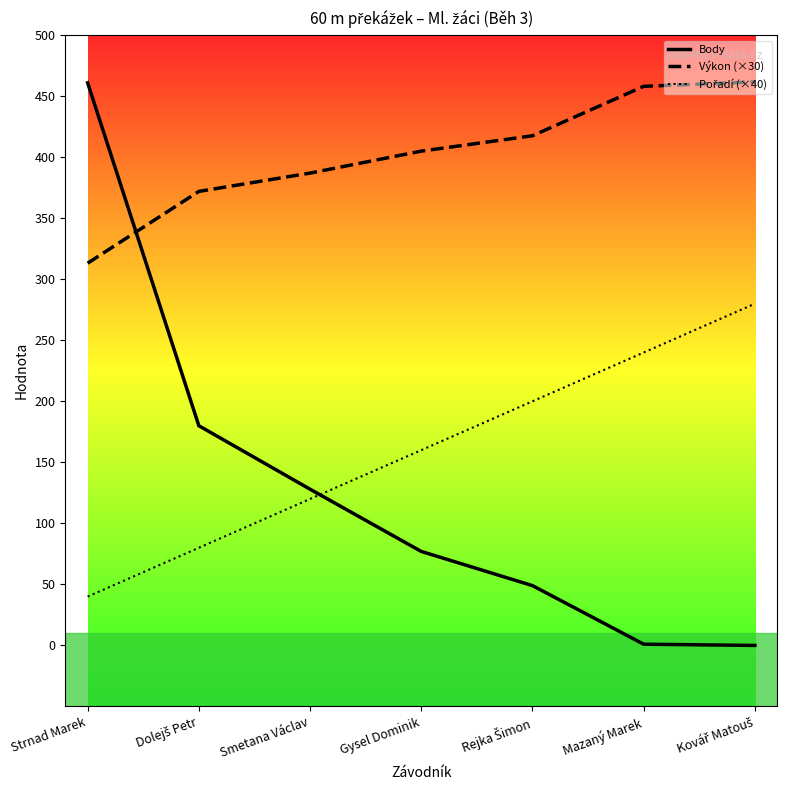

Read the Výkon (×30) value at Strnad Marek.

313.2